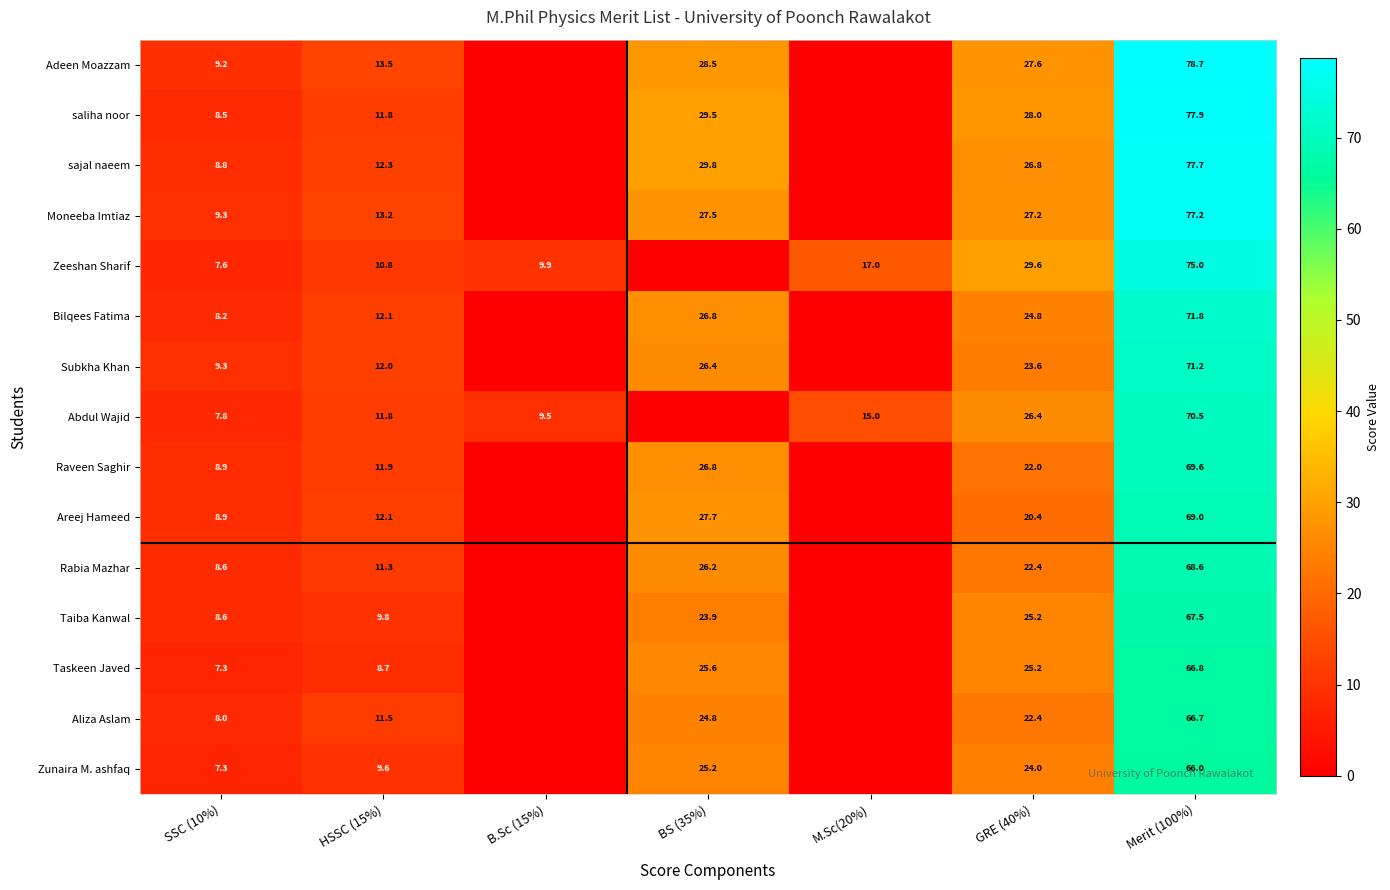

What is the difference between the highest and lowest values at SSC (10%)?

2.0